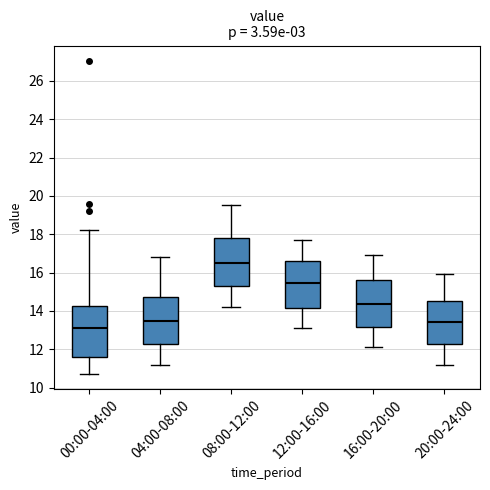

Reading left to right, read every box against the y-axis: the position of its median line, the range the box covers, and the ends of its whiskers. The values are not printed on the chart, so give them approximately, as read against the axis.

00:00-04:00: median 13.0, box 11.6 to 14.2, whiskers 10.8 to 18.2
04:00-08:00: median 13.4, box 12.2 to 14.8, whiskers 11.2 to 16.8
08:00-12:00: median 16.6, box 15.2 to 17.8, whiskers 14.2 to 19.6
12:00-16:00: median 15.4, box 14.2 to 16.6, whiskers 13.2 to 17.8
16:00-20:00: median 14.4, box 13.2 to 15.6, whiskers 12.2 to 17.0
20:00-24:00: median 13.4, box 12.2 to 14.6, whiskers 11.2 to 16.0